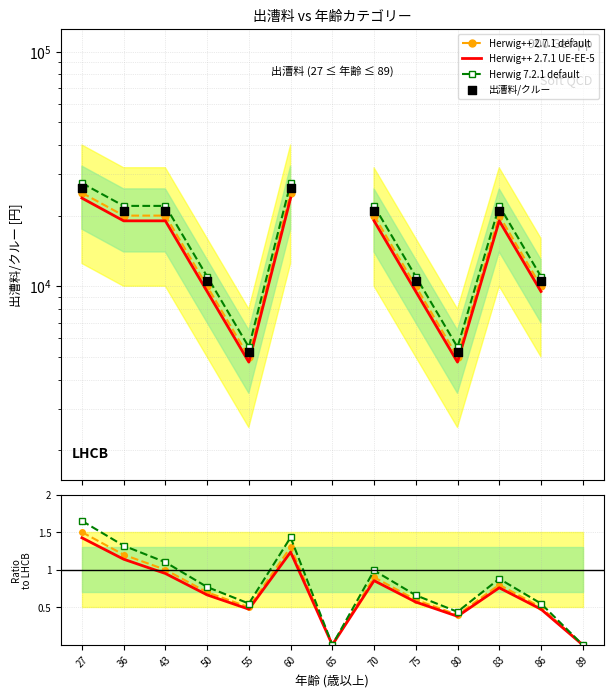

Which series has the largest Y range (max minus min)?

出漕料/クルー